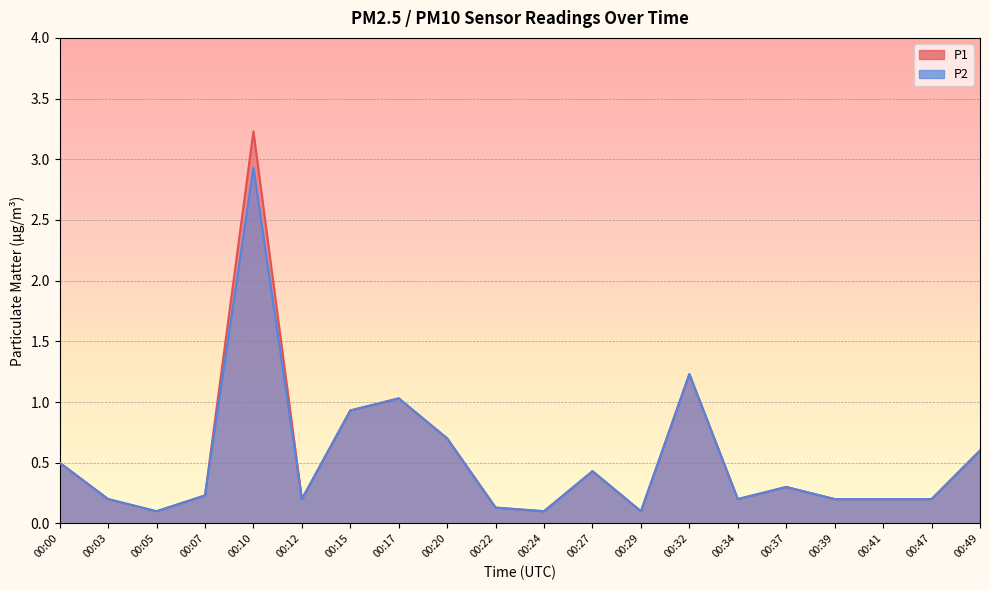

How many lines are shown in the chart?

2